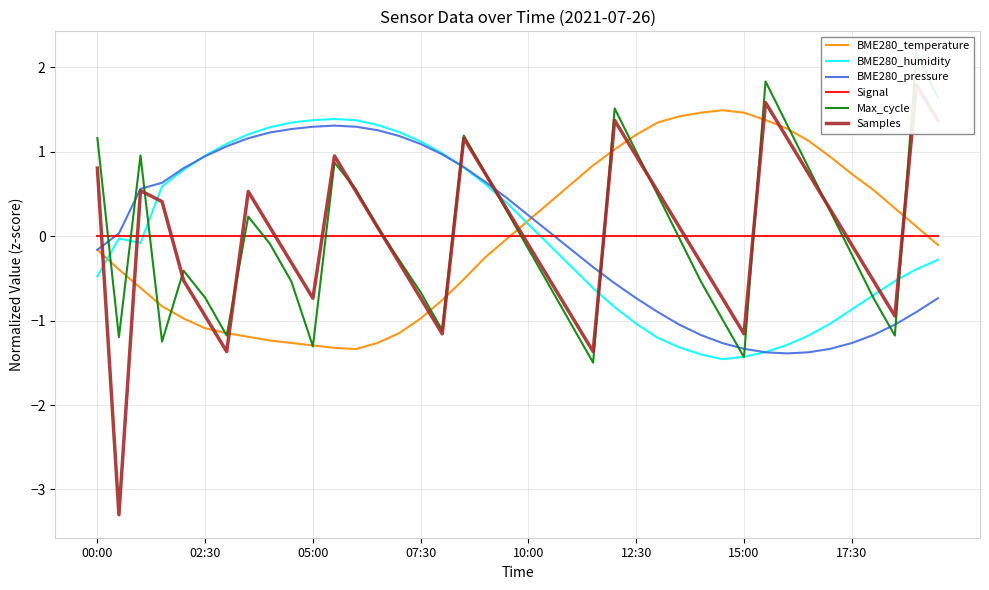

What is the minimum value for BME280_humidity?

-1.5